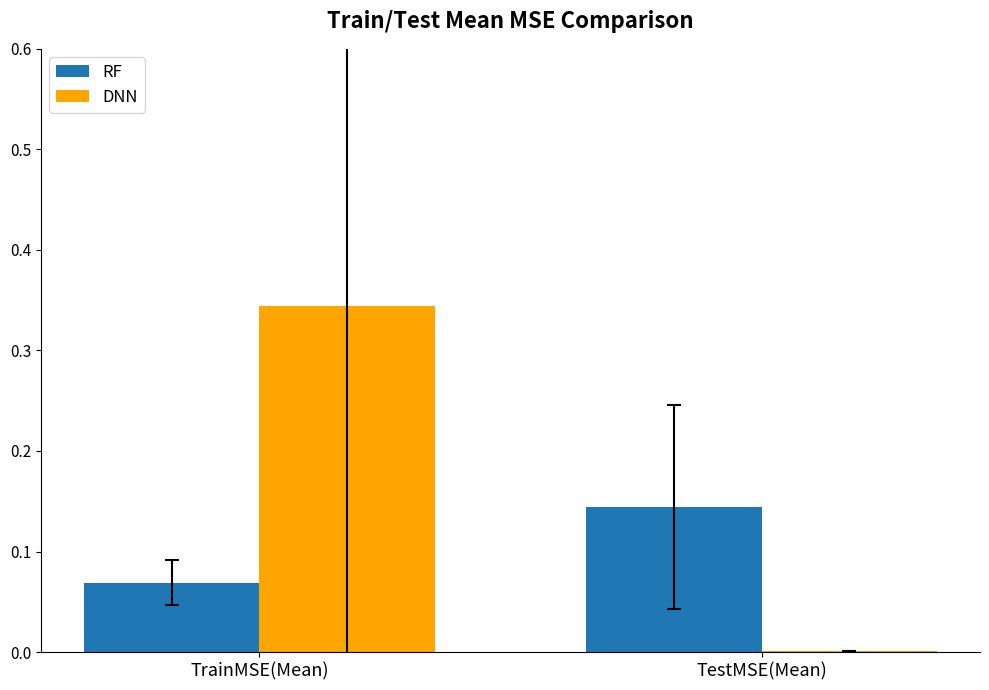

At which category does the chart reach its peak across all series?

TrainMSE(Mean)